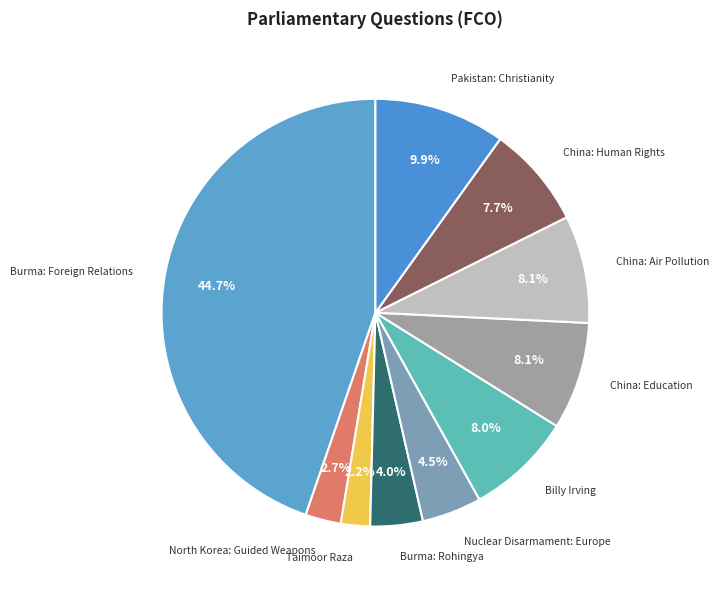

Does Pakistan: Christianity represent more than half of the total?

No